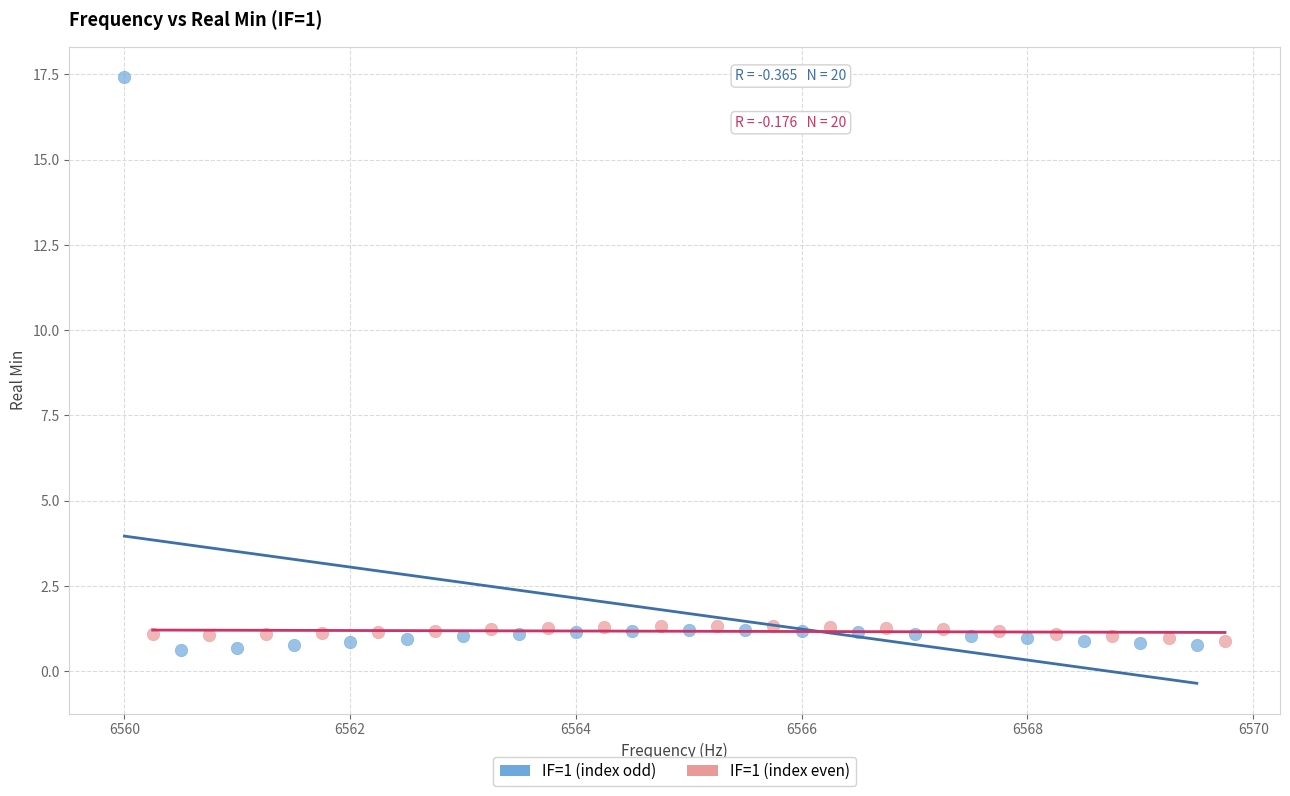

What are all the series names shown in the legend?

IF=1 (index odd), IF=1 (index even)